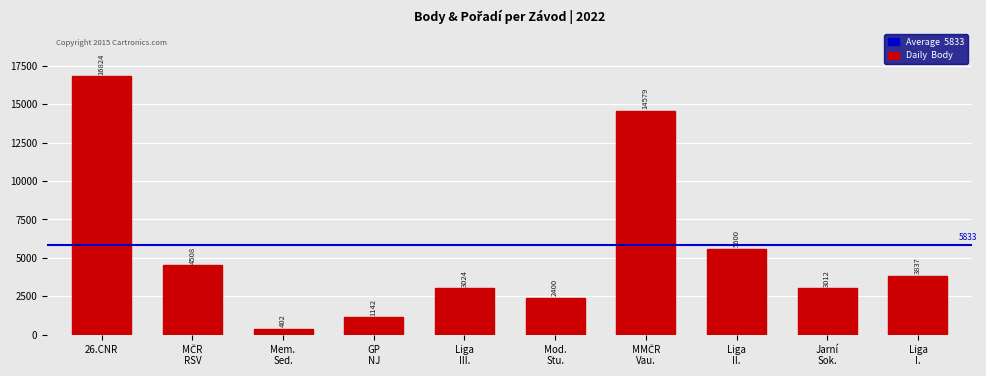

Reading left to right, what are all the values shown in this chart?

16824	4508	402	1142	3024	2400	14579	5600	3012	3837